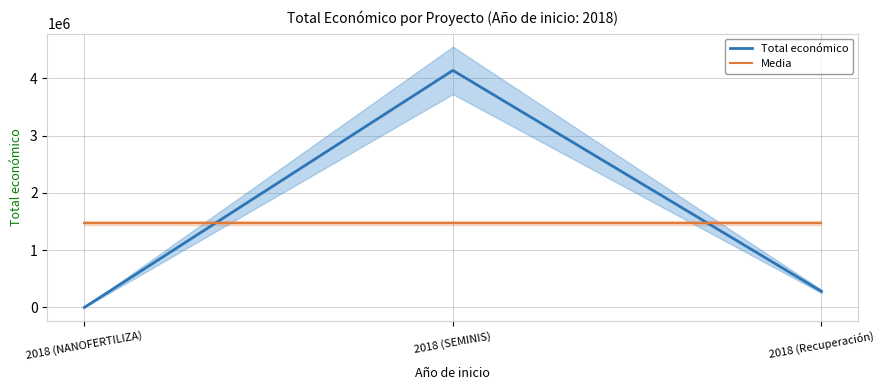

Between 2018 (SEMINIS) and 2018 (Recuperación), which series saw the biggest shift?

Total económico